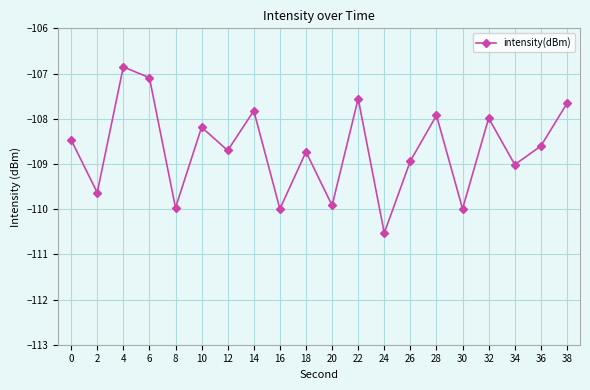

What is the value of the 20th point from the left?

-107.7